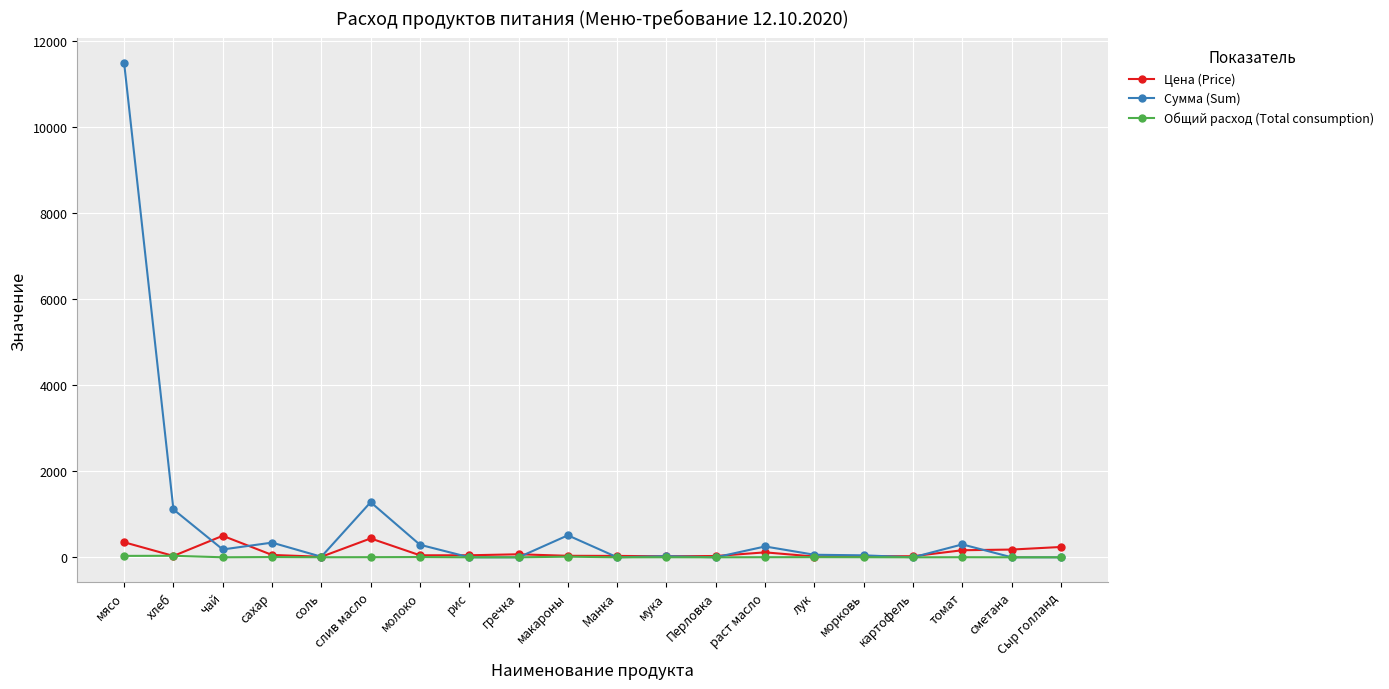

Is it true that Сумма (Sum) equals 0.0 at Перловка?

True